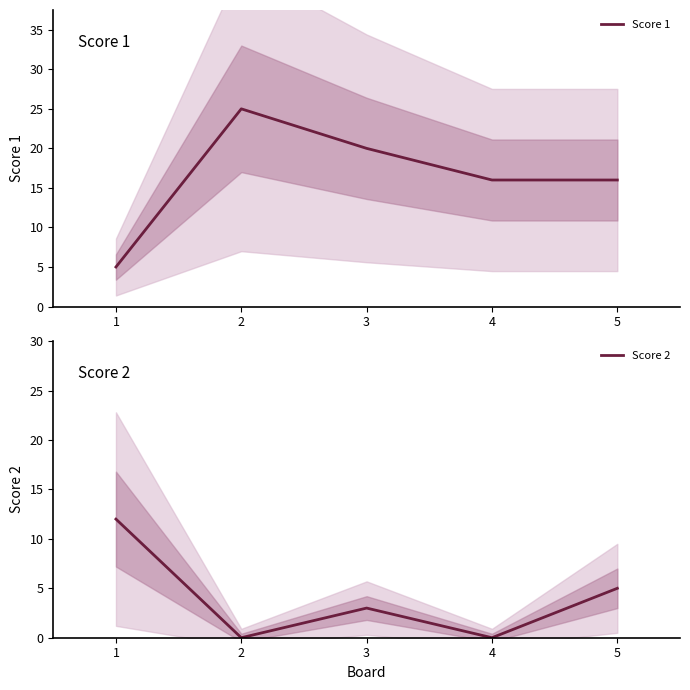

Reading right to left, extract all data points from this chart.

Score 1: 5=16	4=16	3=20	2=25	1=5
Score 2: 5=5	4=0	3=3	2=0	1=12